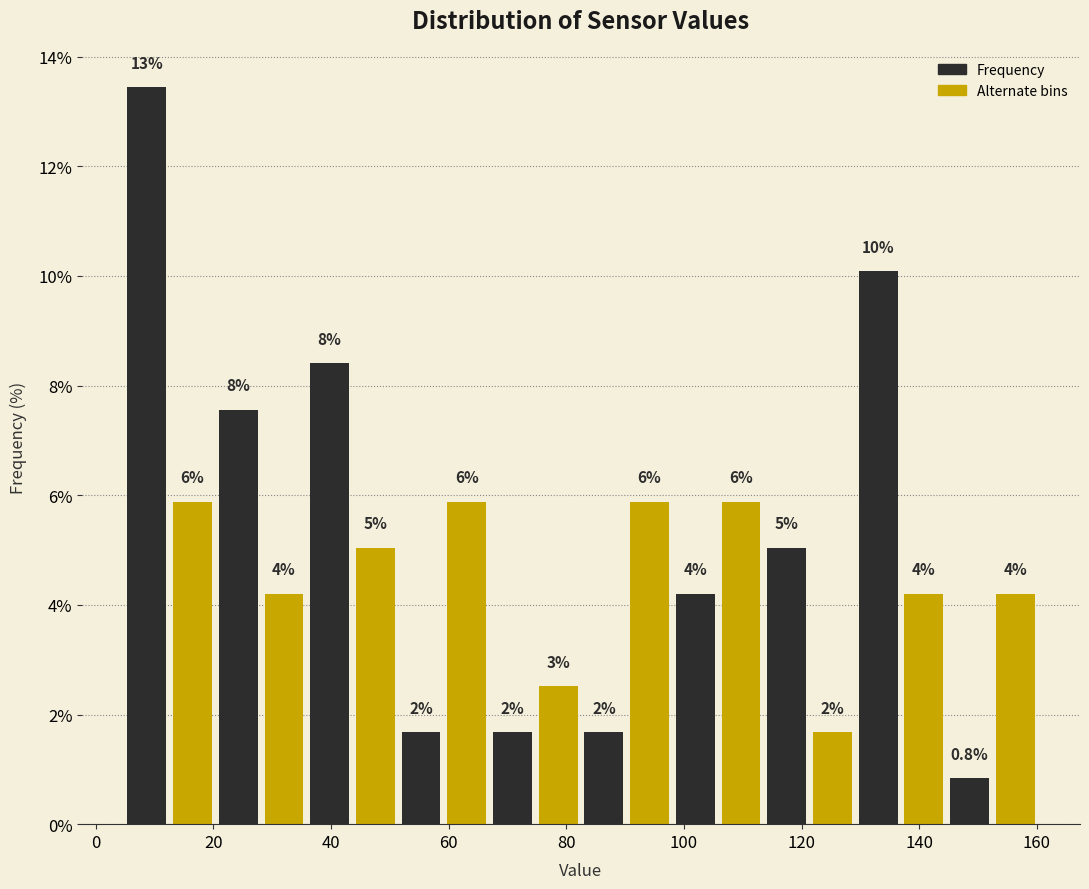

Around what value on the x-axis is the tallest bar? Give the approximate position of its centre, as read against the axis.

8